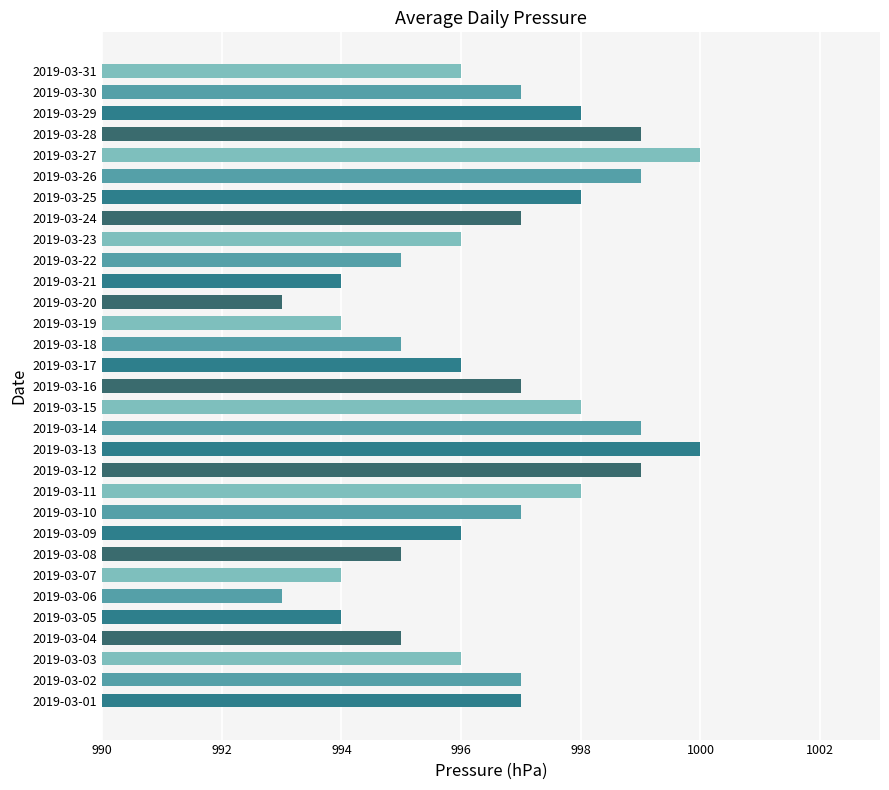

What is the greatest value displayed?

1000